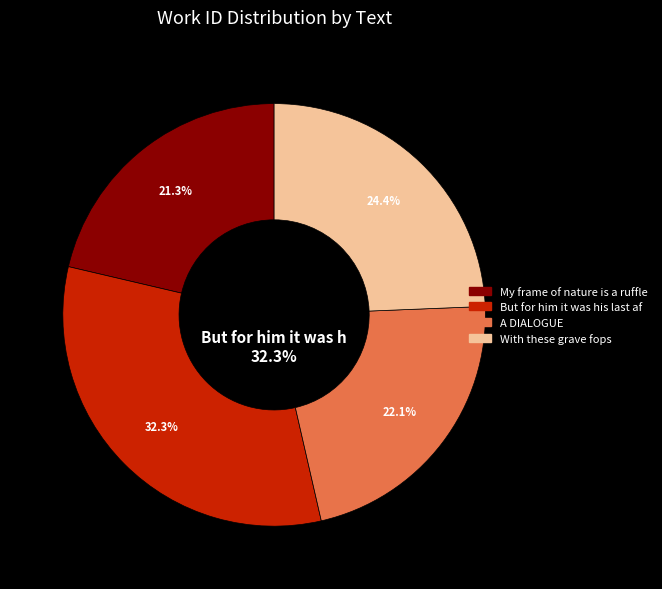

To the nearest percent, what is the average slice percentage?

25%